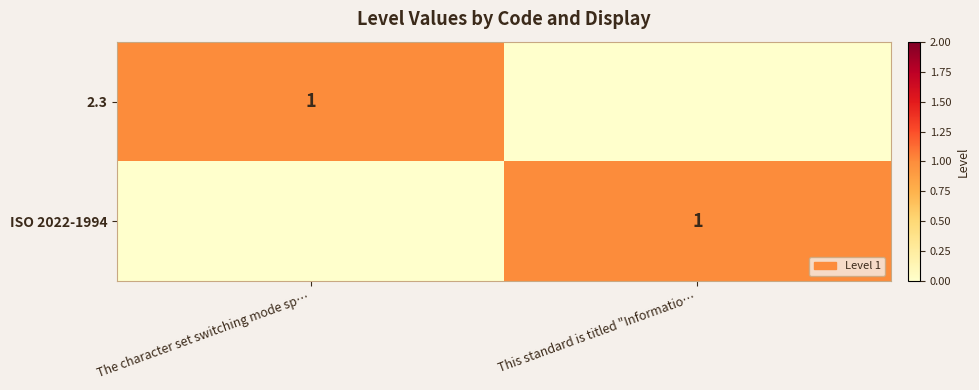

The 2.3 series shows 1 at The character set switching mode sp…. True or false?

True